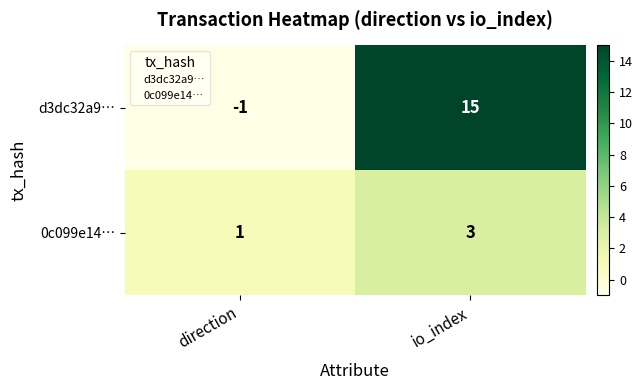

True or false: d3dc32a9… has a value of 15 at io_index.

True